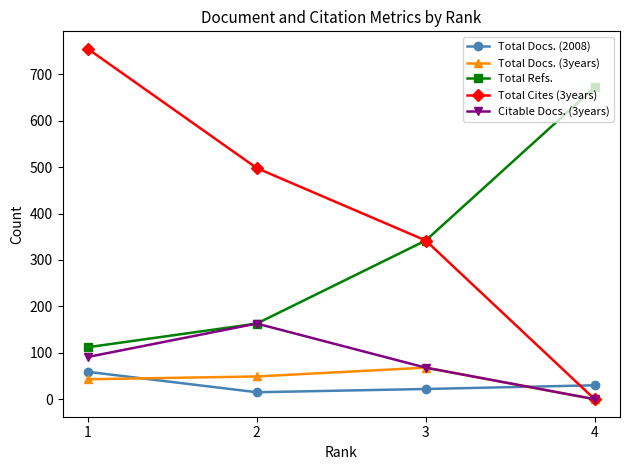

How many data points does each series have?

4